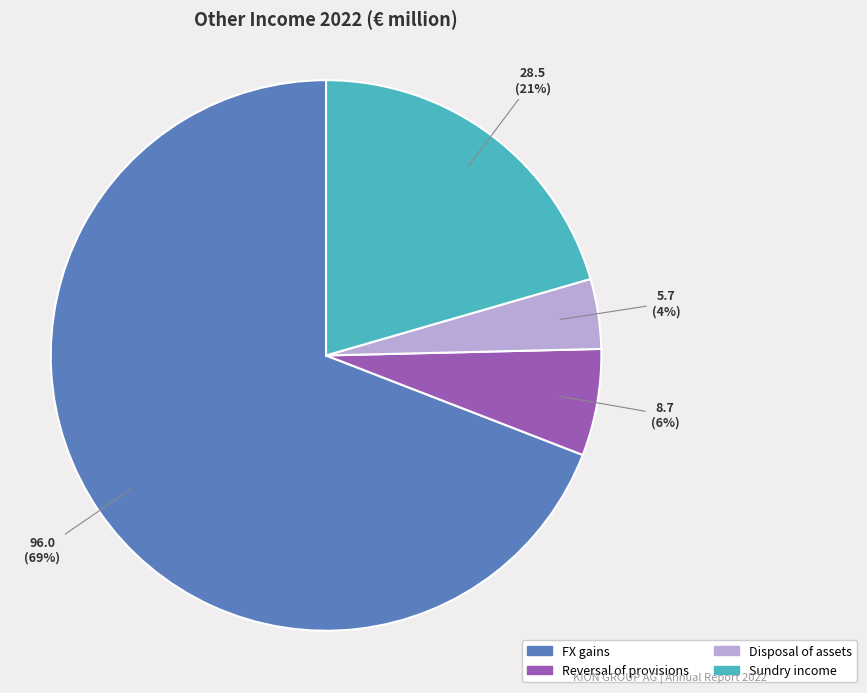

Is there a majority slice in this chart?

Yes